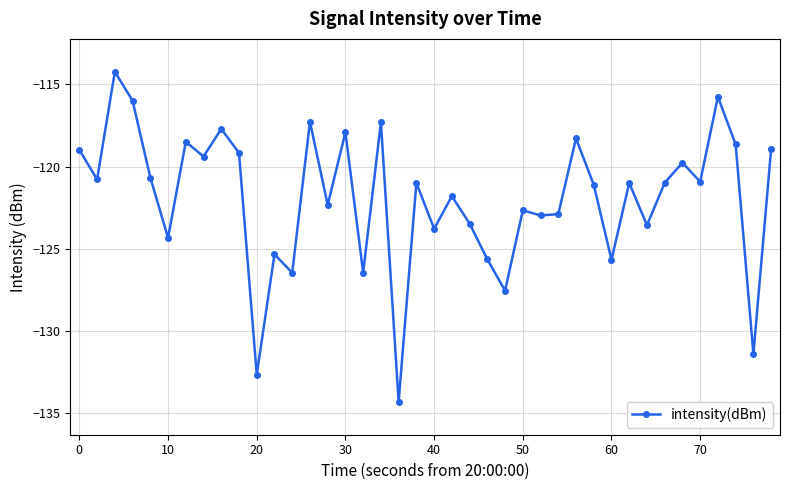

What is the greatest value displayed?

-114.2